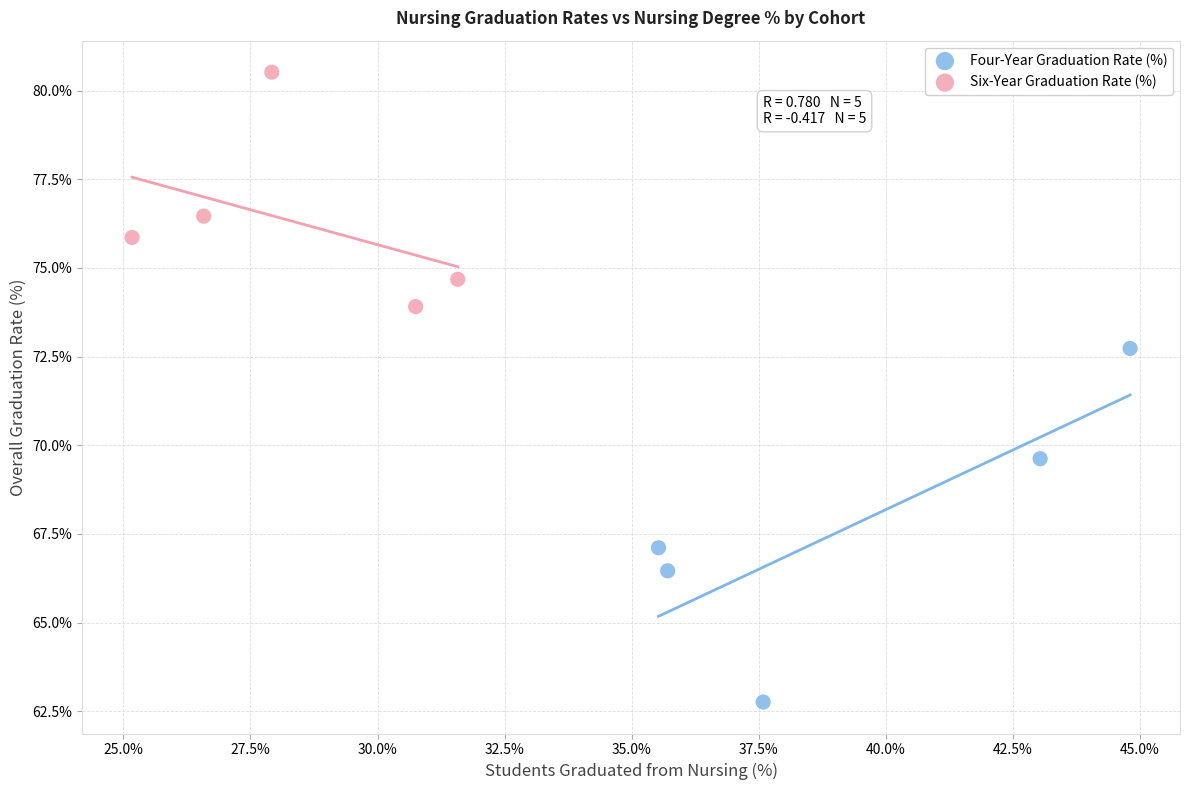

Which series has the widest spread of Y values?

Four-Year Graduation Rate (%)